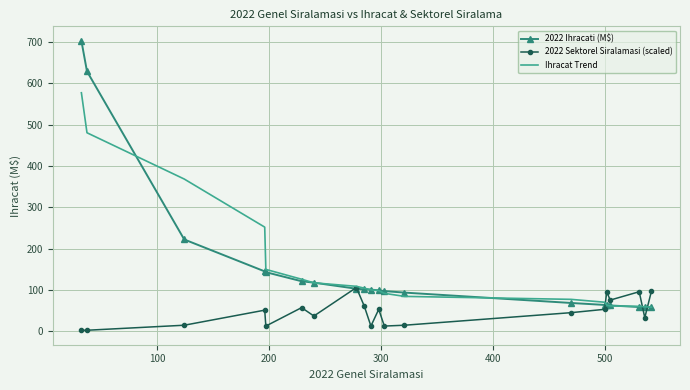

What is the maximum value shown in the chart?

703.1